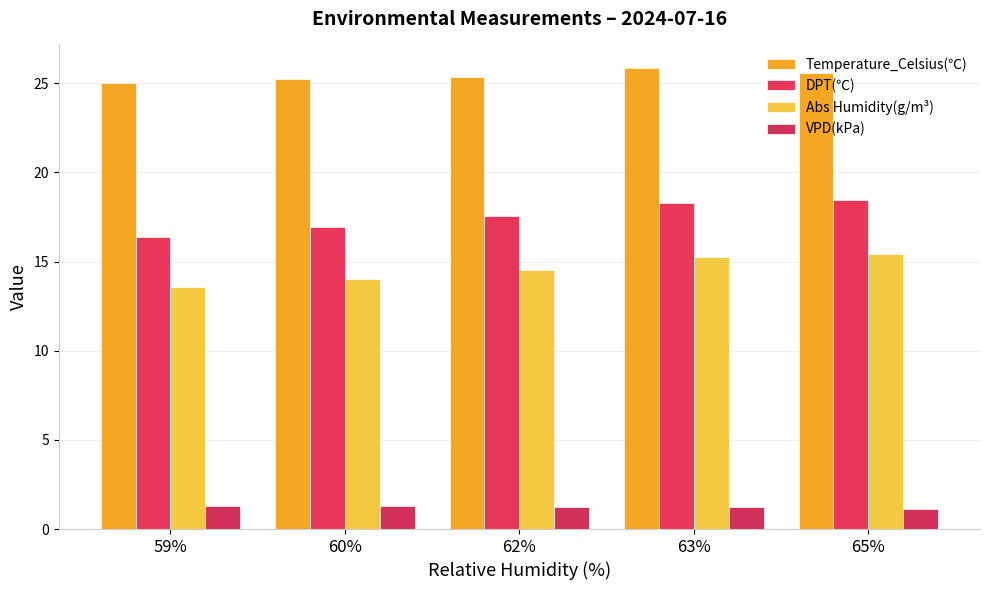

What is the difference between the Abs Humidity(g/m³) values at 60% and 65%?

1.4